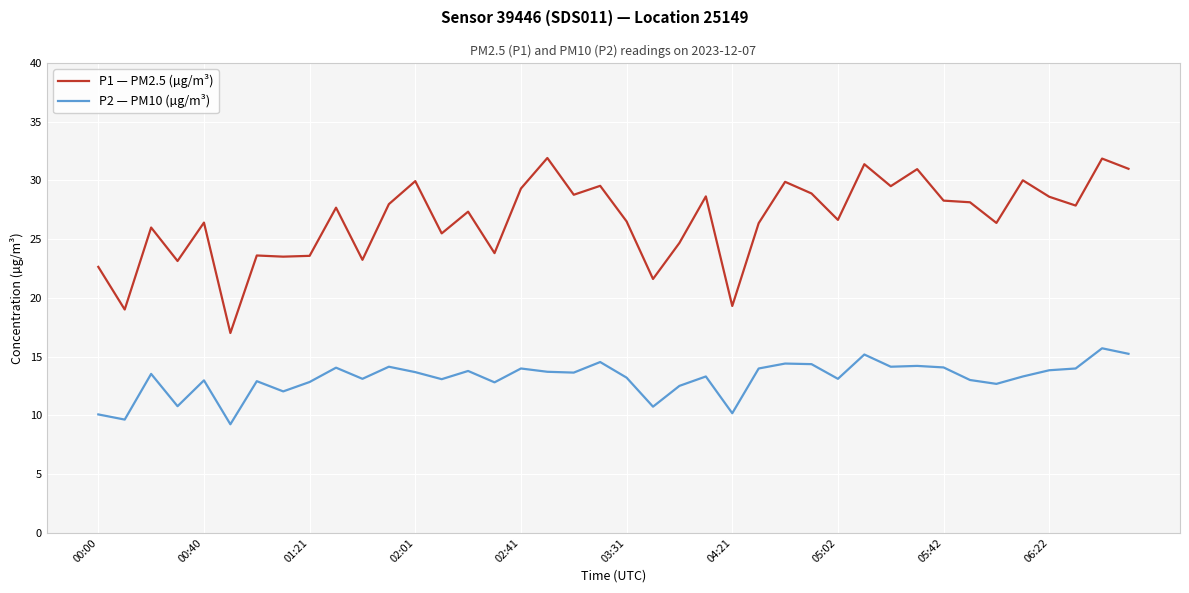

What is the greatest value displayed?

31.9